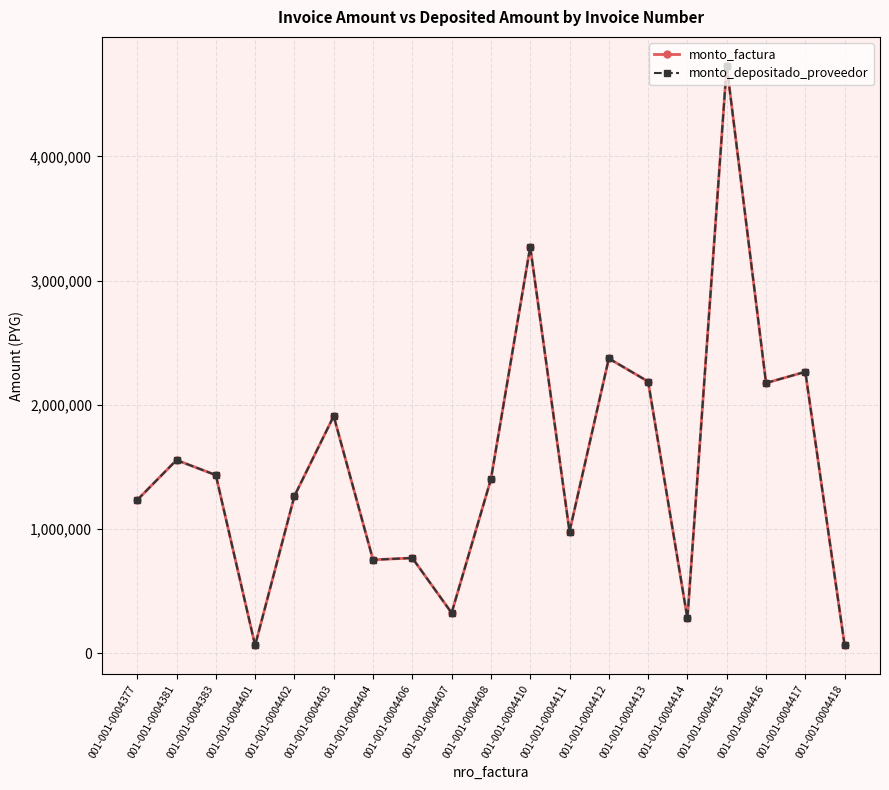

What is the sum of all monto_depositado_proveedor values?

29023470